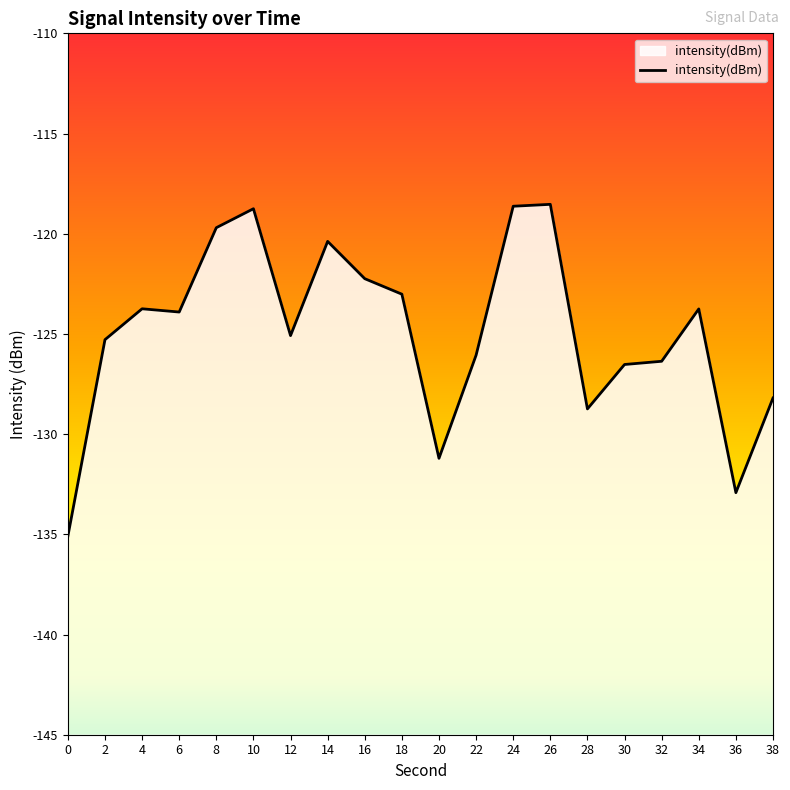

At which category does the chart reach its peak across all series?

26